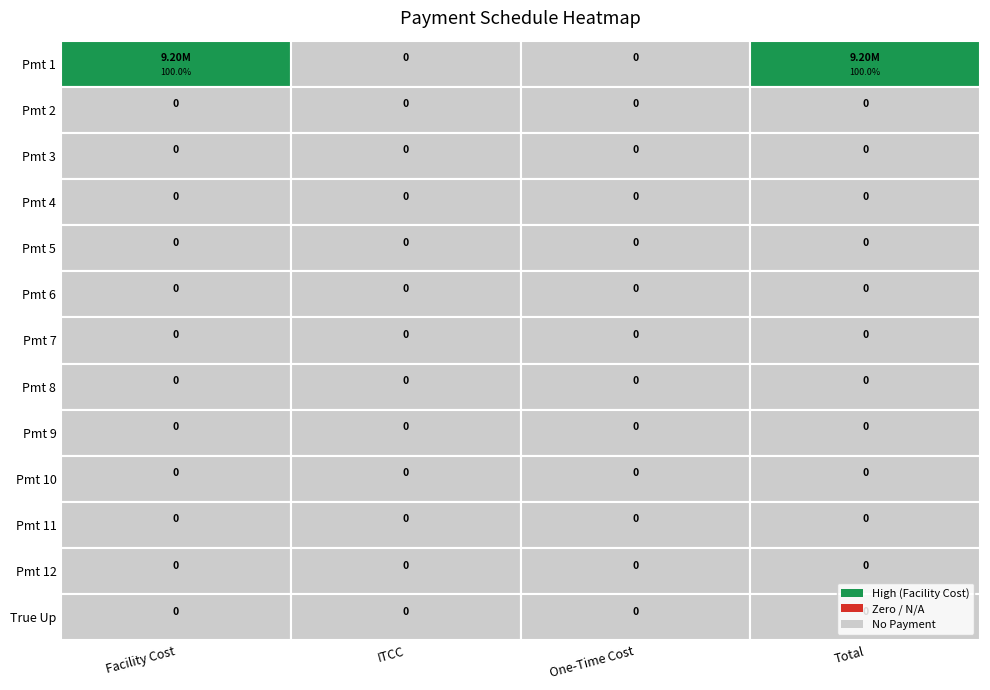

Which series changed the most between 10 and 12?

Facility Cost